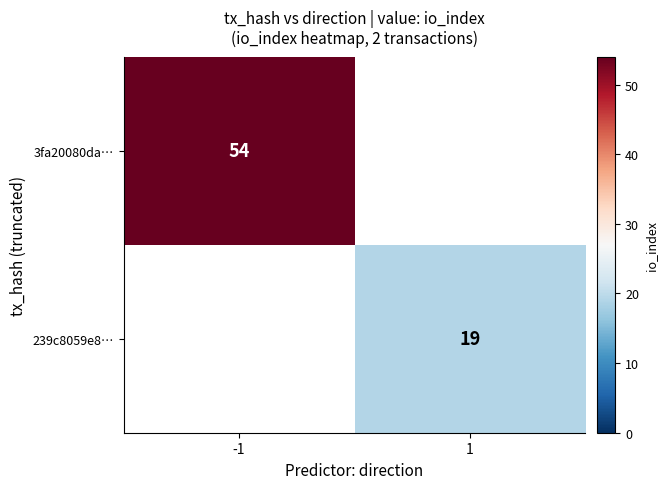

The value of 3fa20080da… at -1 is 54. True or false?

True